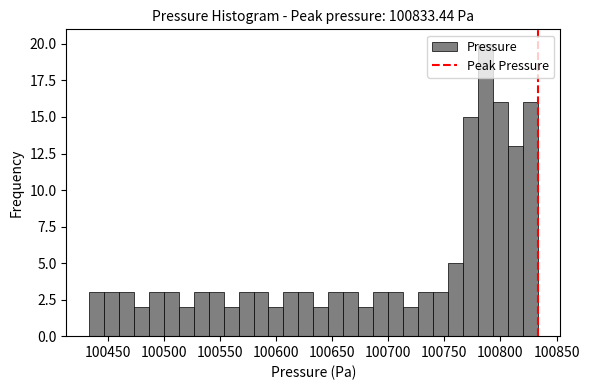

Read against the x-axis, roughly where is the centre of the tallest bar?

100785